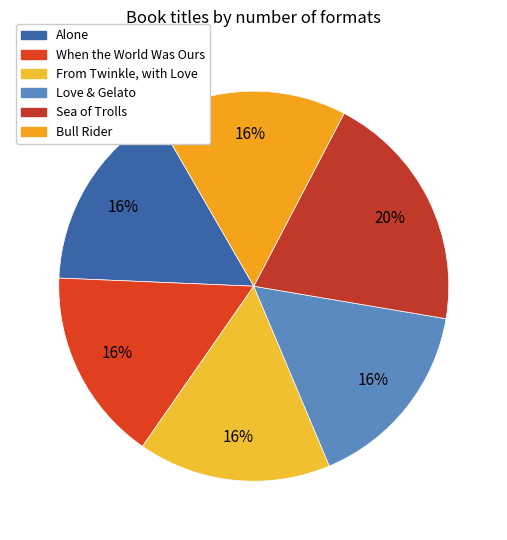

Does Bull Rider represent more than half of the total?

No